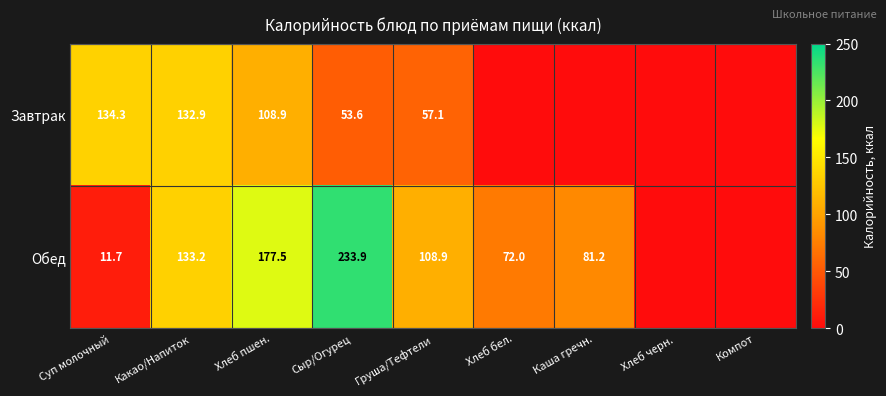

Rank the series at Хлеб пшен. from lowest to highest value.

Завтрак, Обед